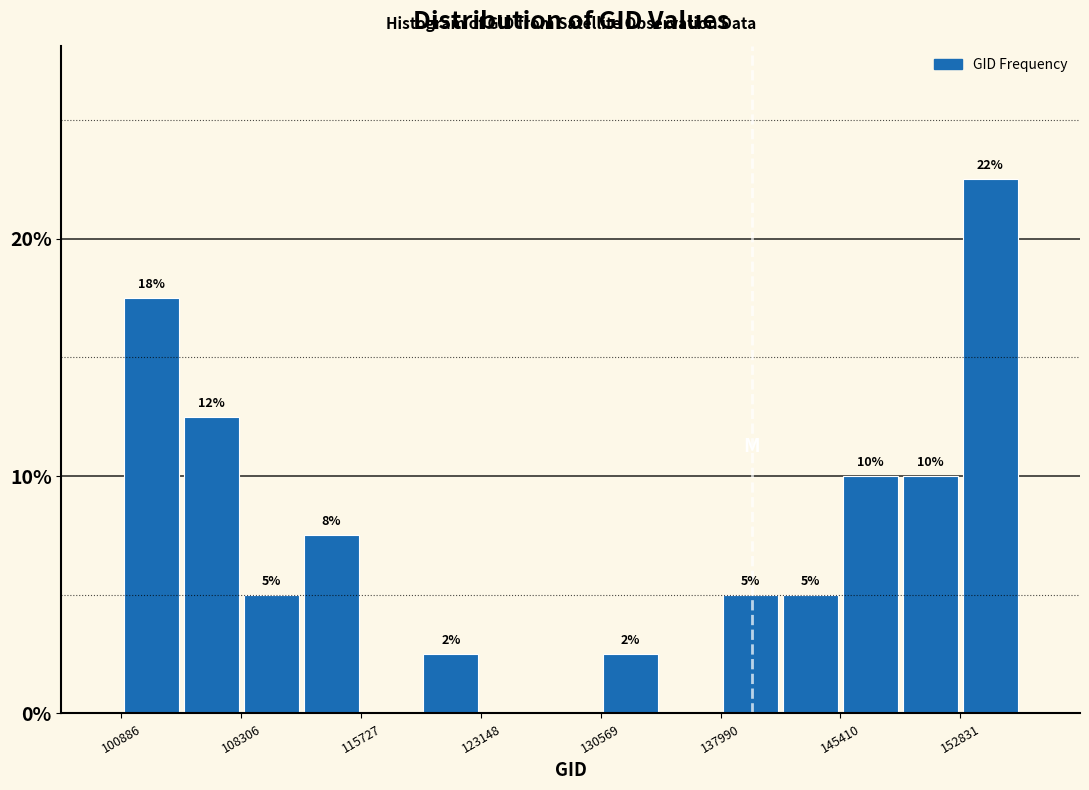

Read against the x-axis, roughly where is the centre of the tallest bar?

155000